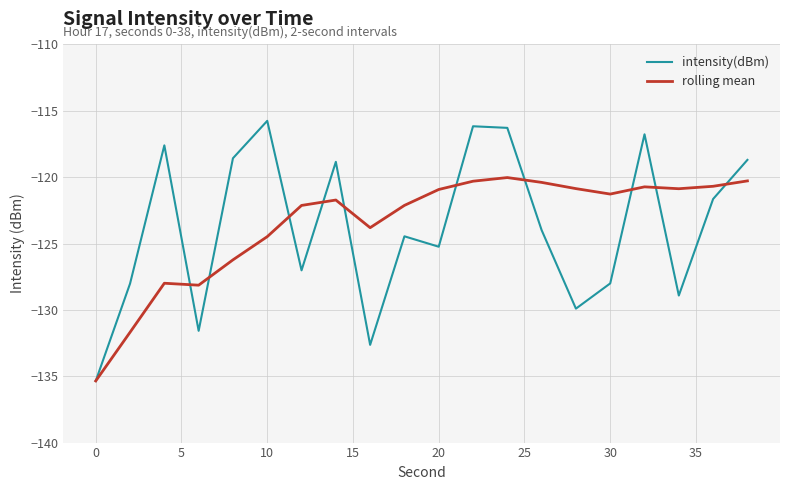

How many lines are shown in the chart?

2